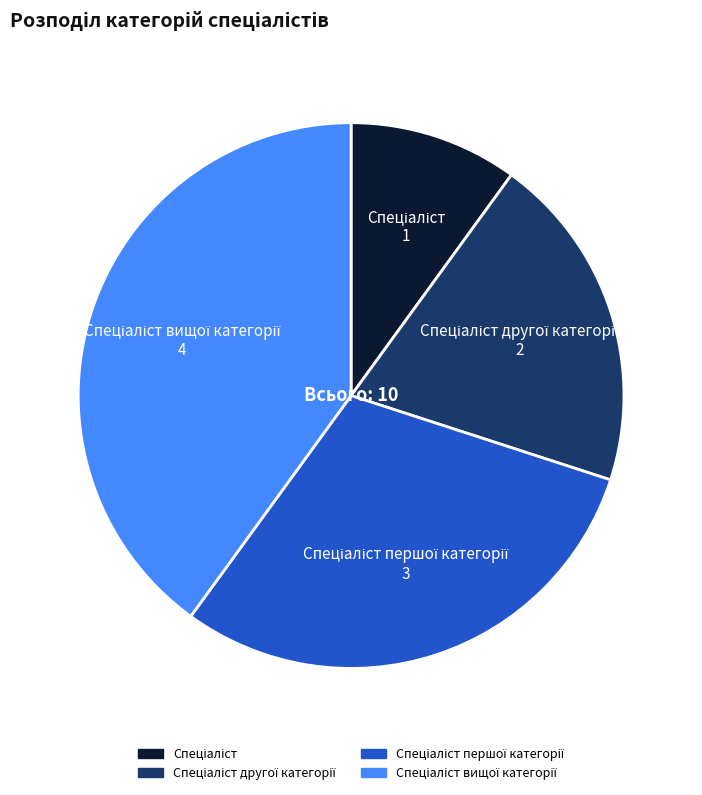

Is there any slice that represents more than half of the pie?

No